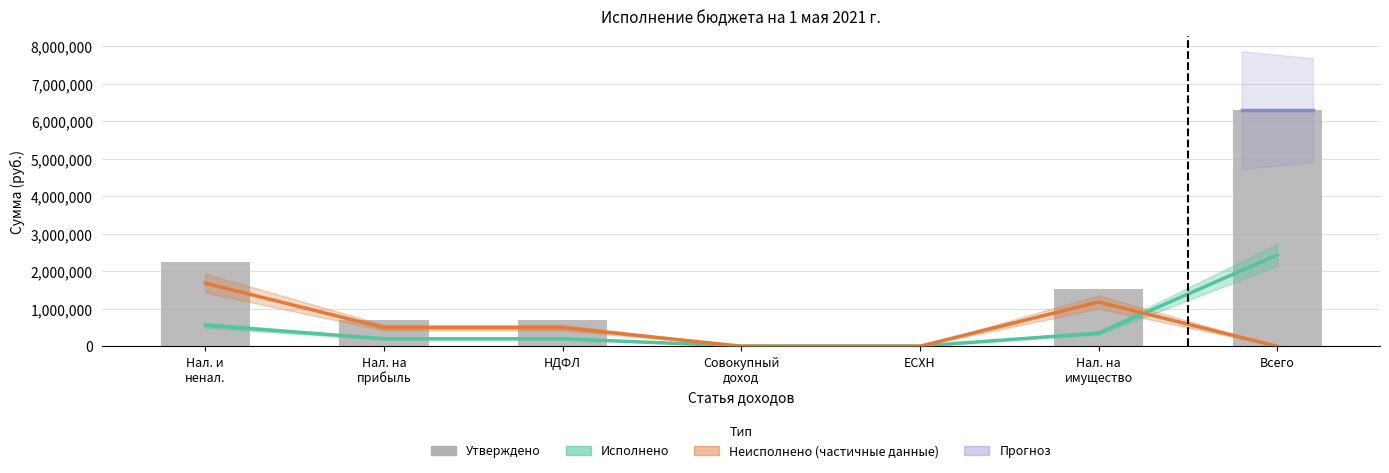

What is the difference between the maximum and minimum values?

6295690